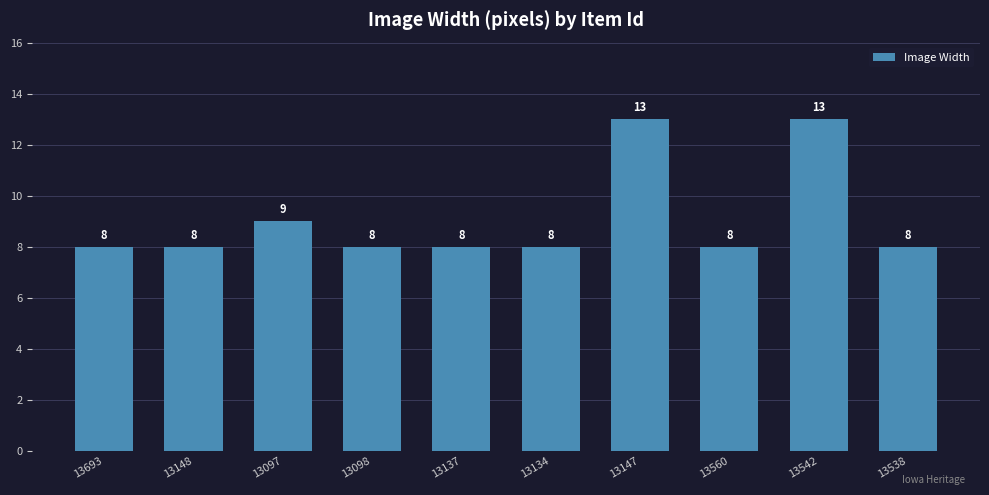

Approximately how many times larger is the value at 13542 compared to 13137?

1.6